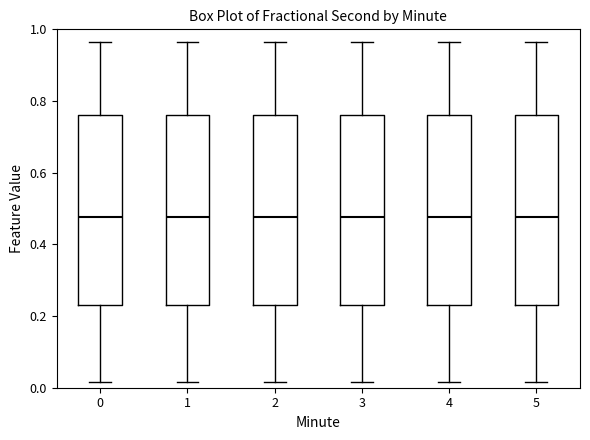

Where does the median line of the box at x = 2 sit on the y-axis? The values are not printed on the chart, so give them approximately, as read against the axis.

0.48